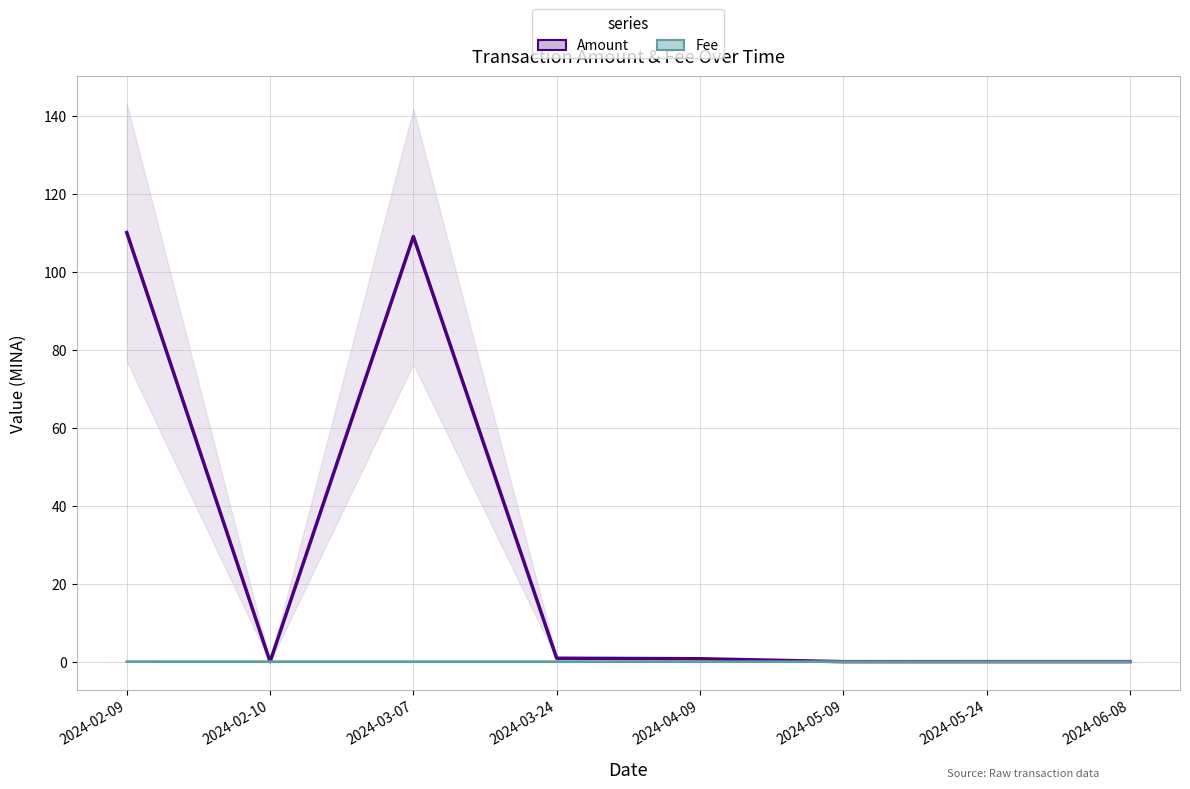

Does the chart display data point markers on the line(s)?

No